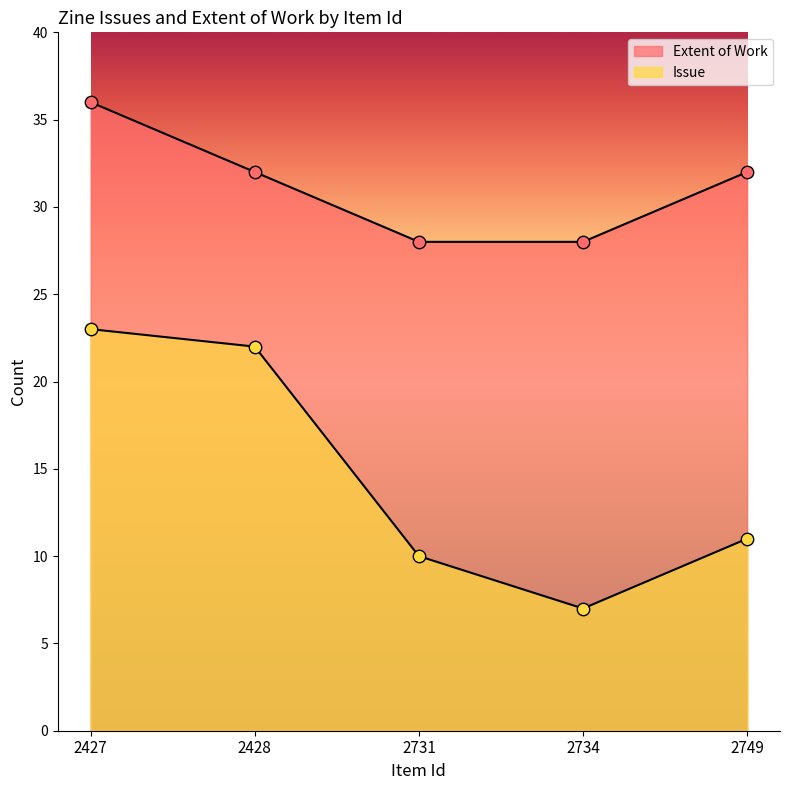

Which series has the largest Y range (max minus min)?

Issue